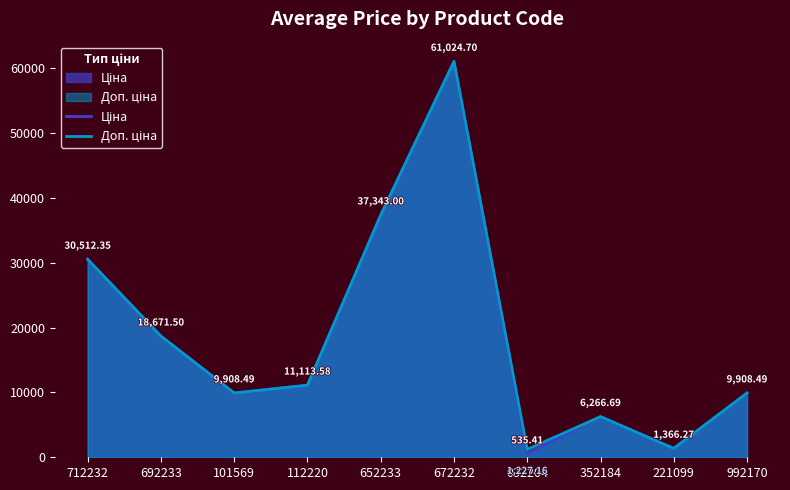

True or false: Доп. ціна and Ціна intersect in this chart.

False